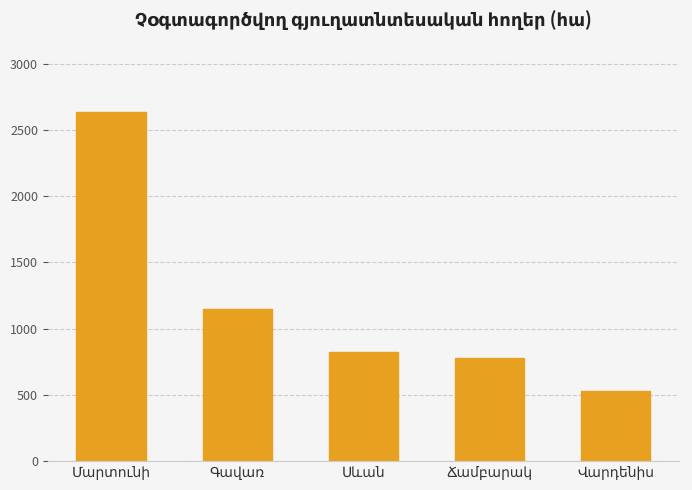

What is the difference between the maximum and minimum values?

2103.7